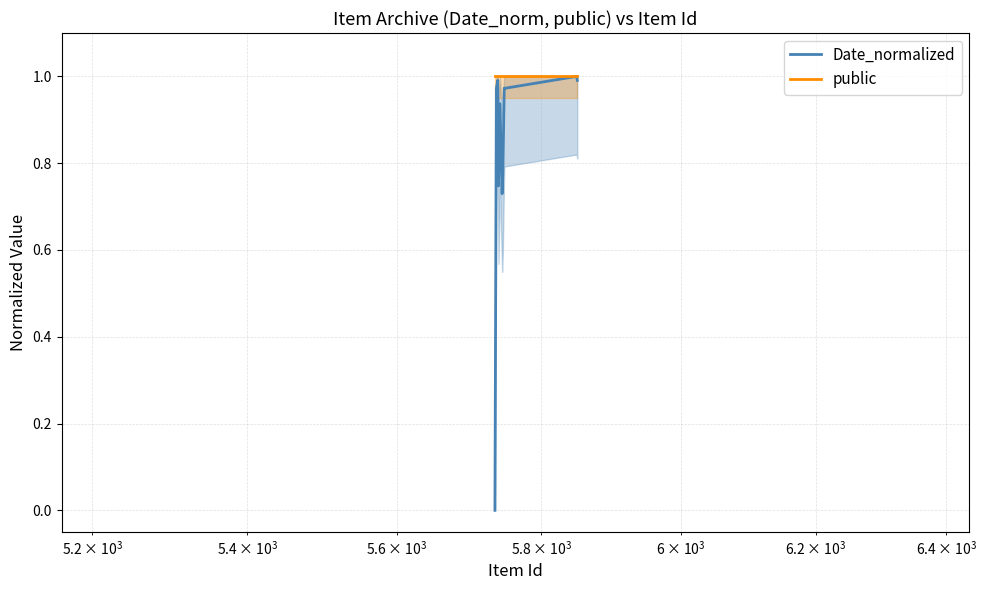

Is the value of Date_normalized at 11 greater than the value of public at 9?

No